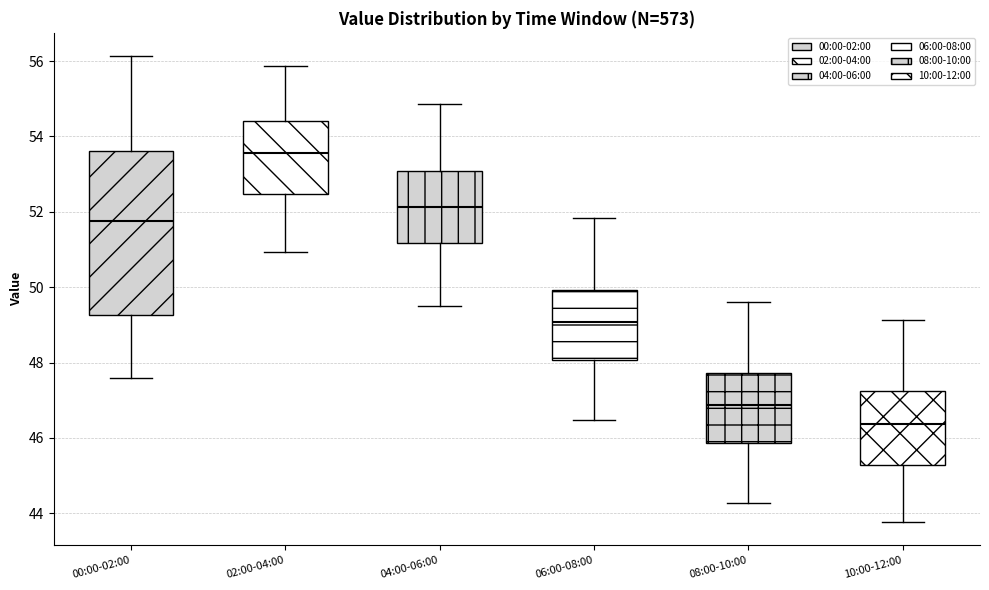

Which box has the highest median line?

02:00-04:00